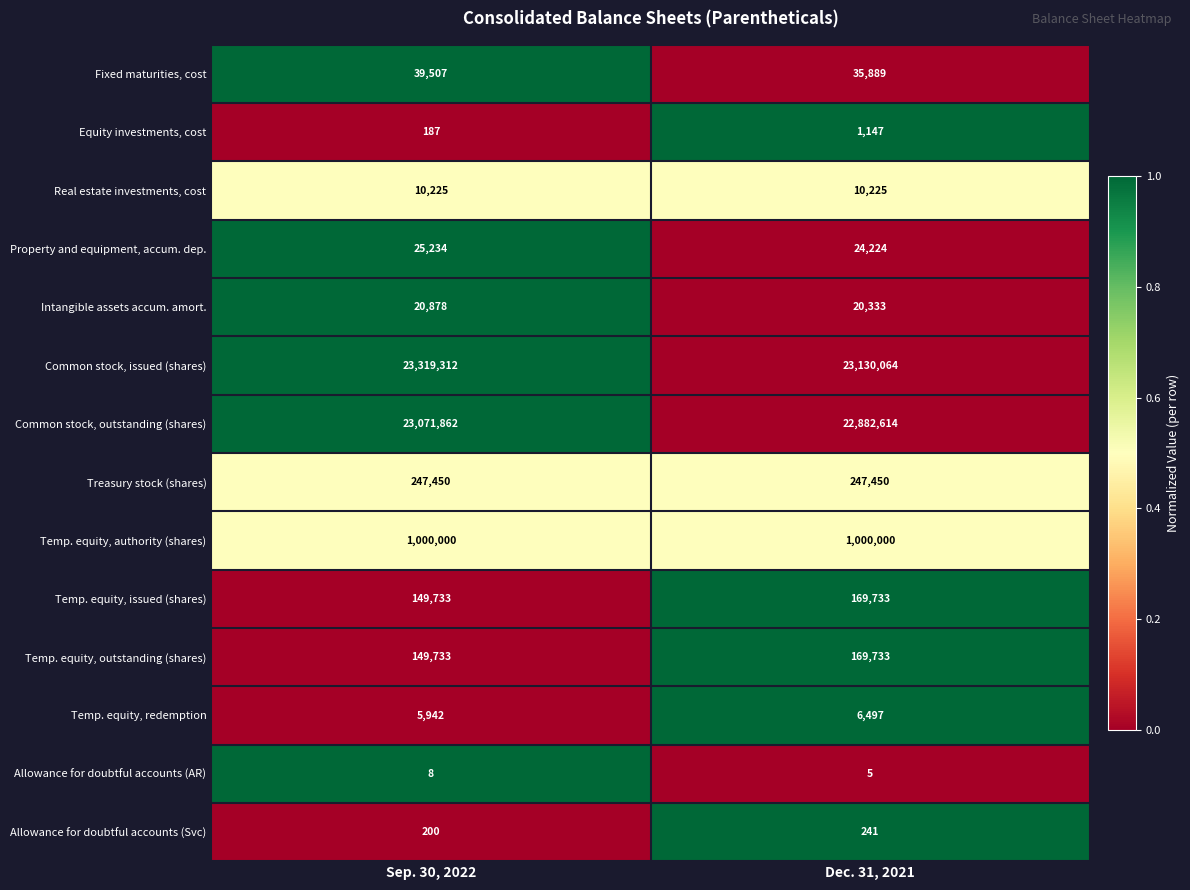

What is the difference between the highest and lowest values at Dec. 31, 2021?

23130059